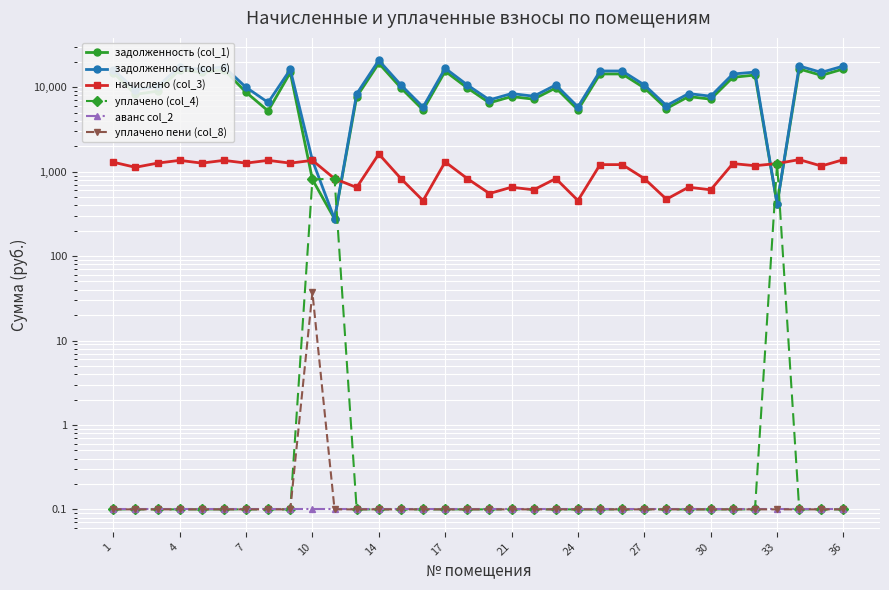

Which series has the largest range (max minus min)?

задолженность (col_6)